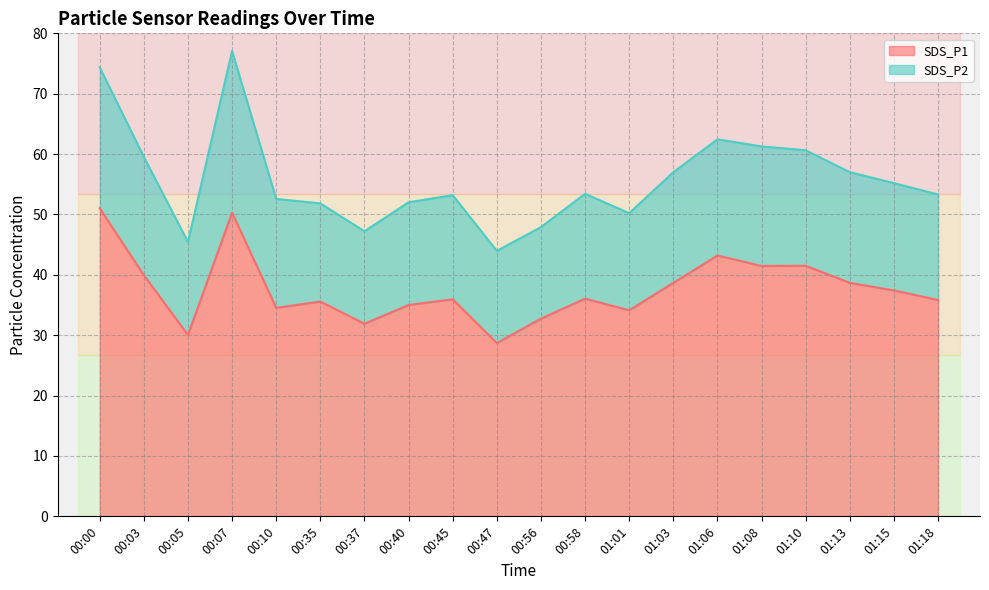

What is the sum of all values?

752.7